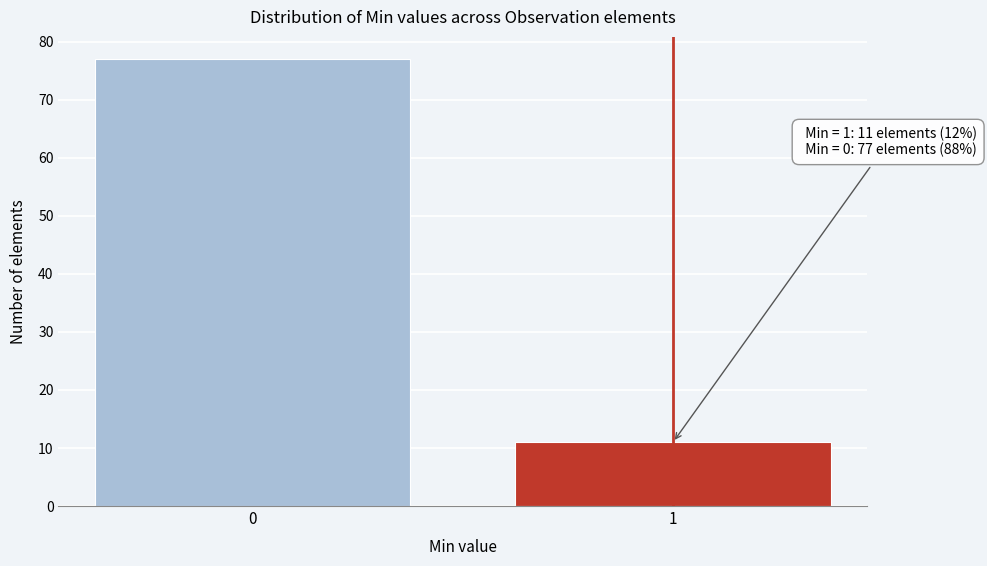

Reading right to left, transcribe all the data shown in this chart.

11	77